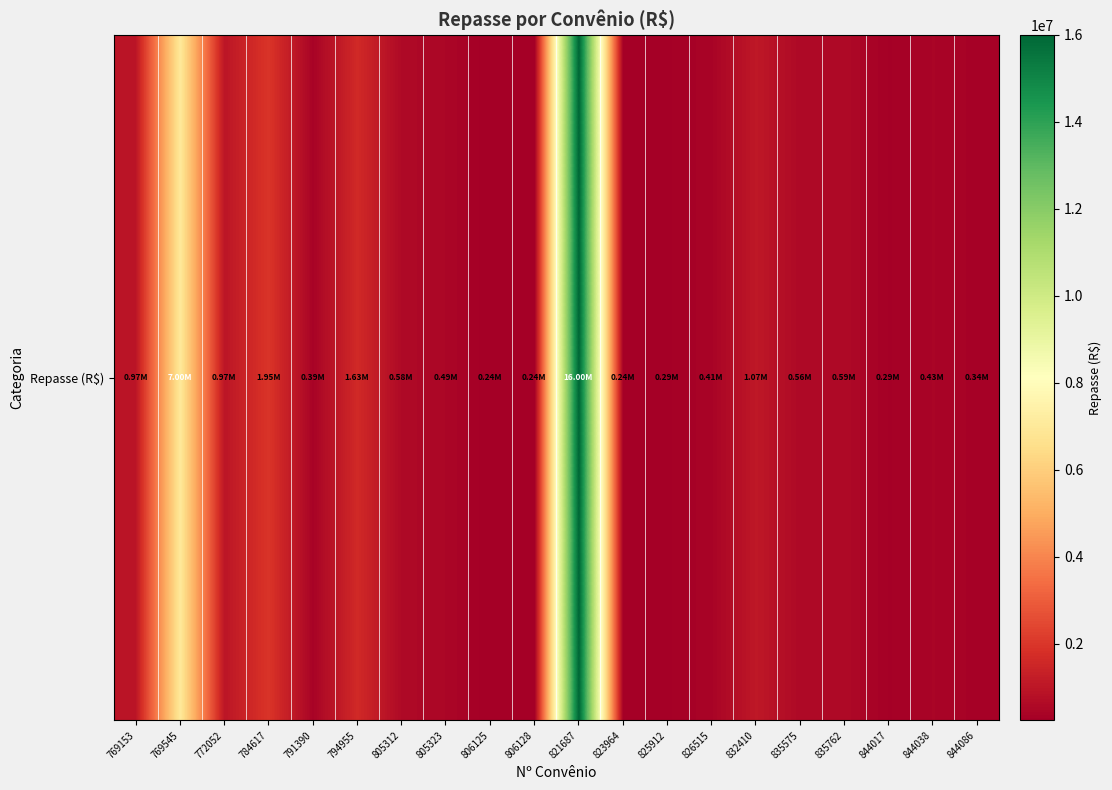

At which label is the value closest to 8121875?

769545